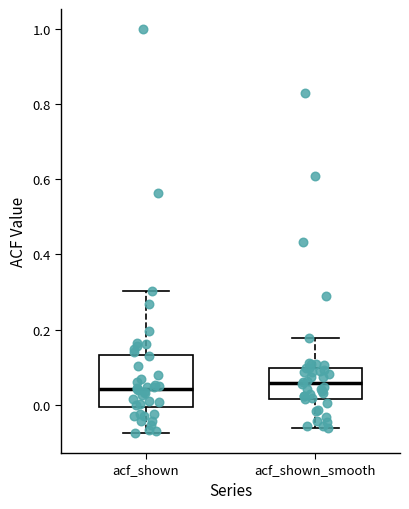

Where does the lower whisker of the box for acf_shown end on the y-axis? The values are not printed on the chart, so give them approximately, as read against the axis.

-0.08